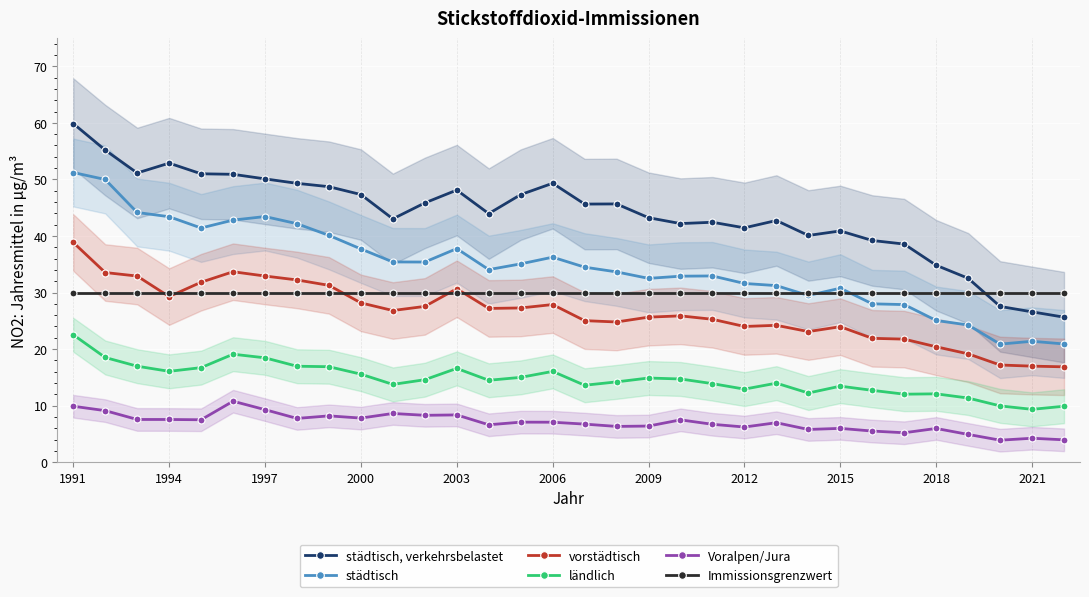

Reading right to left, what are all the values shown in this chart?

städtisch, verkehrsbelastet: 25.6	26.6	27.5	32.5	34.8	38.6	39.2	40.9	40.1	42.7	41.4	42.4	42.2	43.2	45.7	45.6	49.3	47.3	44.0	48.1	45.8	43.0	47.3	48.7	49.3	50.1	50.9	51.0	52.9	51.1	55.2	59.9
städtisch: 20.9	21.4	20.9	24.3	25.1	27.9	28.0	30.8	29.5	31.2	31.6	32.9	32.9	32.5	33.6	34.5	36.2	35.1	34.0	37.8	35.4	35.4	37.7	40.1	42.2	43.4	42.8	41.4	43.4	44.2	50.0	51.2
vorstädtisch: 16.9	17.0	17.2	19.2	20.4	21.8	21.9	24.0	23.1	24.2	24.0	25.3	25.9	25.6	24.8	25.0	27.9	27.3	27.2	30.7	27.5	26.8	28.2	31.3	32.2	32.9	33.7	31.8	29.3	32.9	33.5	38.8
ländlich: 9.9	9.3	9.9	11.3	12.1	12.0	12.7	13.4	12.2	14.0	12.9	13.9	14.7	14.9	14.2	13.6	16.1	15.0	14.5	16.6	14.6	13.8	15.6	16.9	17.0	18.4	19.1	16.7	16.1	17.0	18.5	22.5
Voralpen/Jura: 4.0	4.2	3.9	4.9	6.0	5.2	5.5	6.0	5.8	7.0	6.2	6.7	7.5	6.4	6.3	6.7	7.1	7.1	6.6	8.4	8.3	8.6	7.8	8.2	7.7	9.3	10.8	7.5	7.5	7.5	9.1	9.9
Immissionsgrenzwert: 30.0	30.0	30.0	30.0	30.0	30.0	30.0	30.0	30.0	30.0	30.0	30.0	30.0	30.0	30.0	30.0	30.0	30.0	30.0	30.0	30.0	30.0	30.0	30.0	30.0	30.0	30.0	30.0	30.0	30.0	30.0	30.0